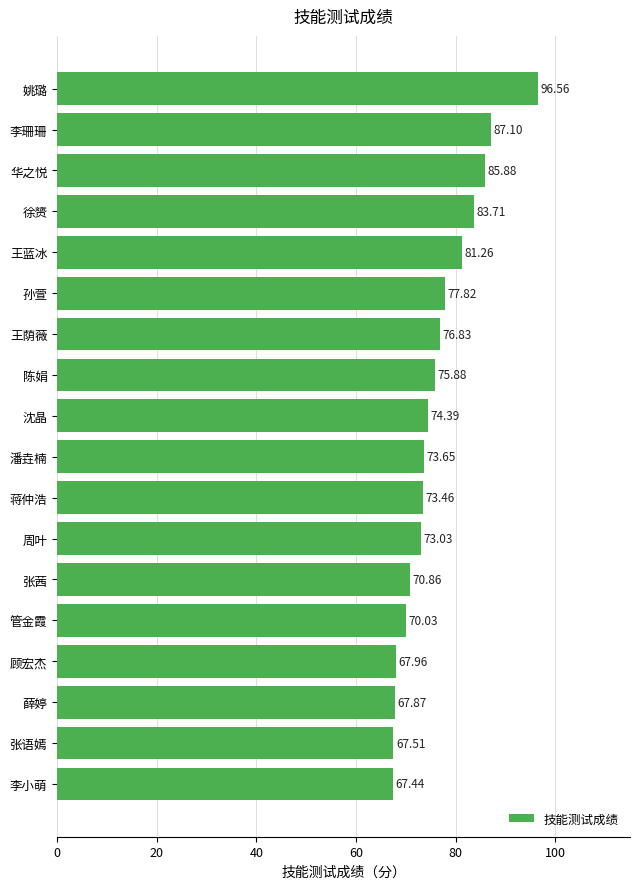

What is the label of the 8th bar from the bottom?

蒋仲浩